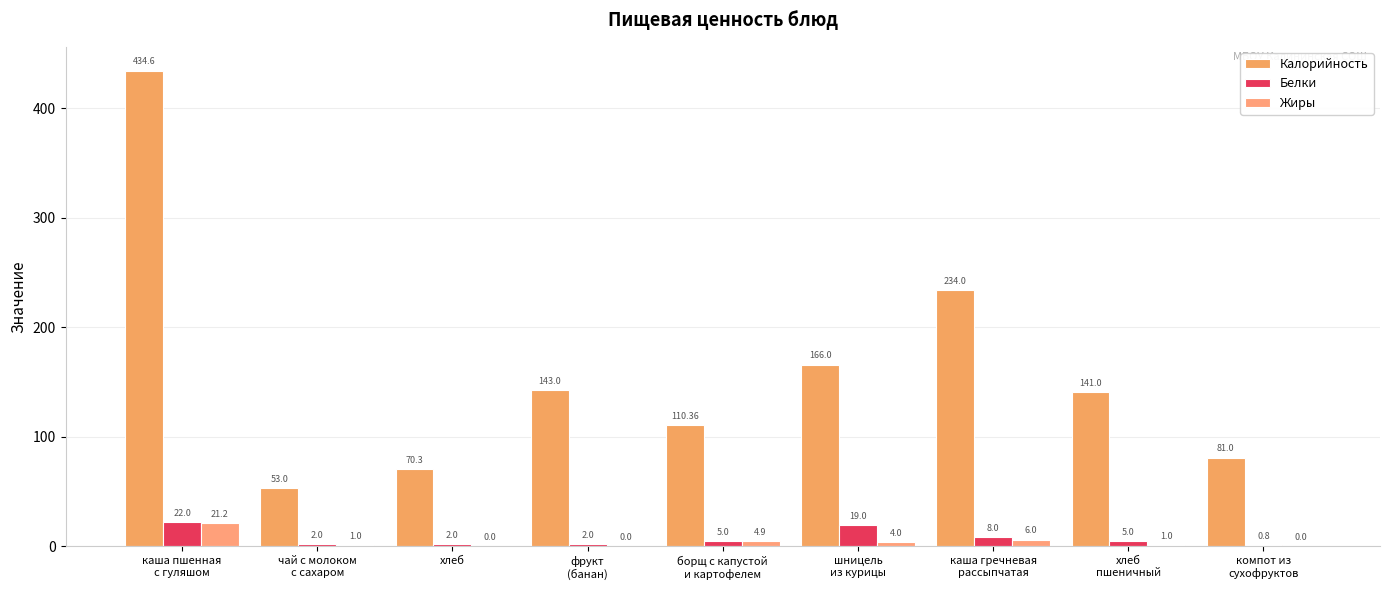

The Жиры series shows 6.0 at каша гречневая
рассыпчатая. True or false?

True